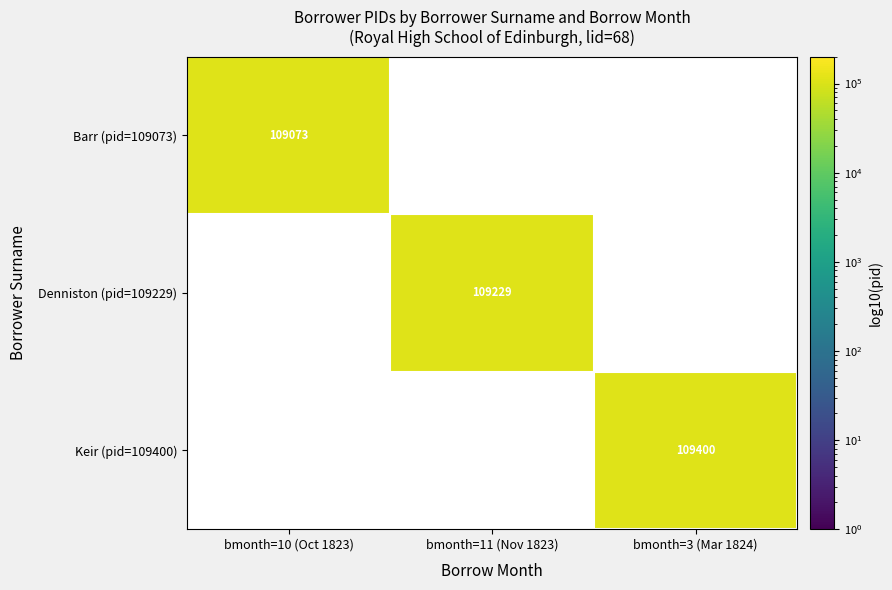

Is it true that Denniston (pid=109229) equals 109229 at bmonth=11 (Nov 1823)?

True